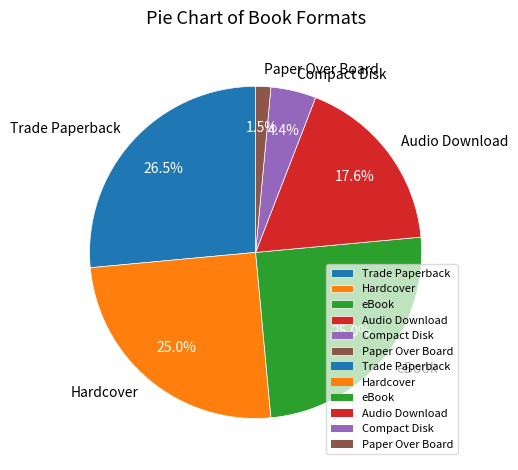

Which category has the biggest portion of the pie?

Trade Paperback